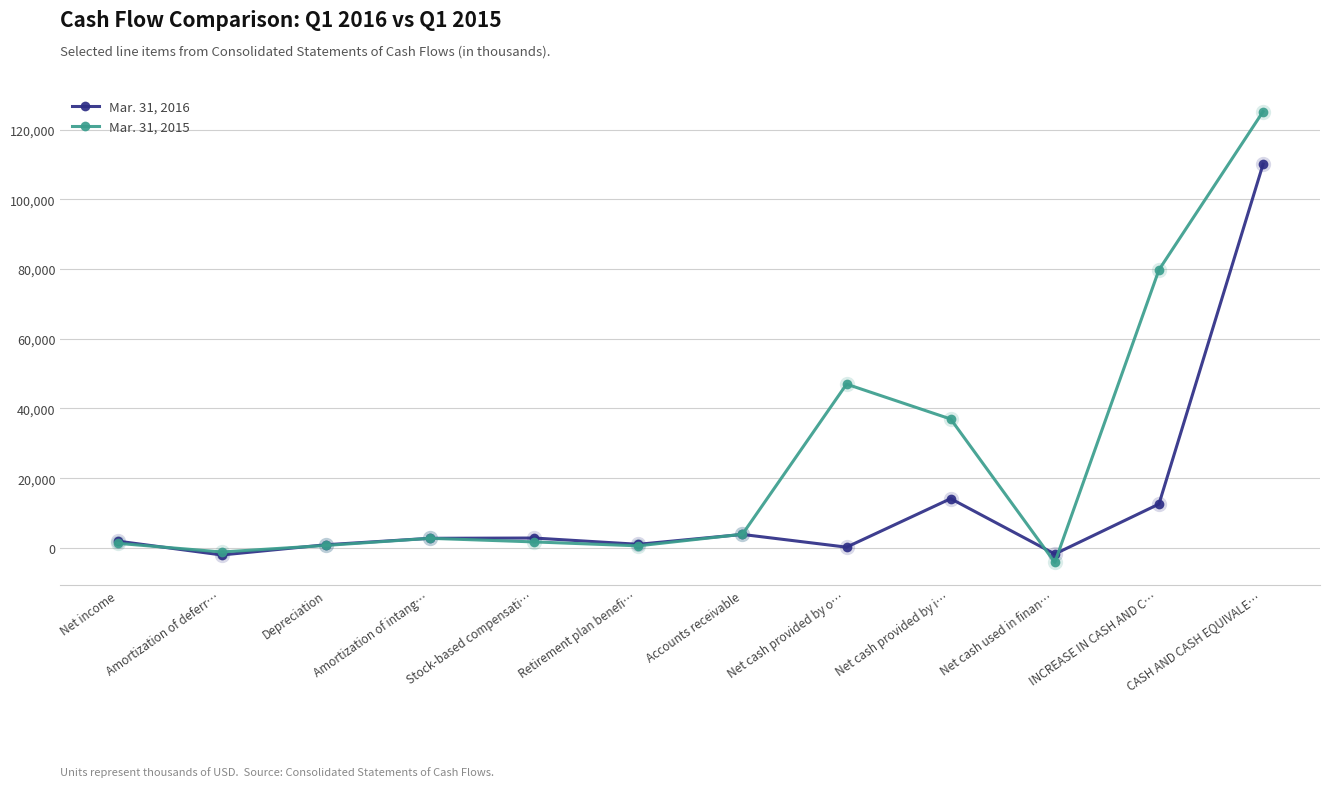

True or false: Mar. 31, 2016 has more than 0 interior local peaks.

True